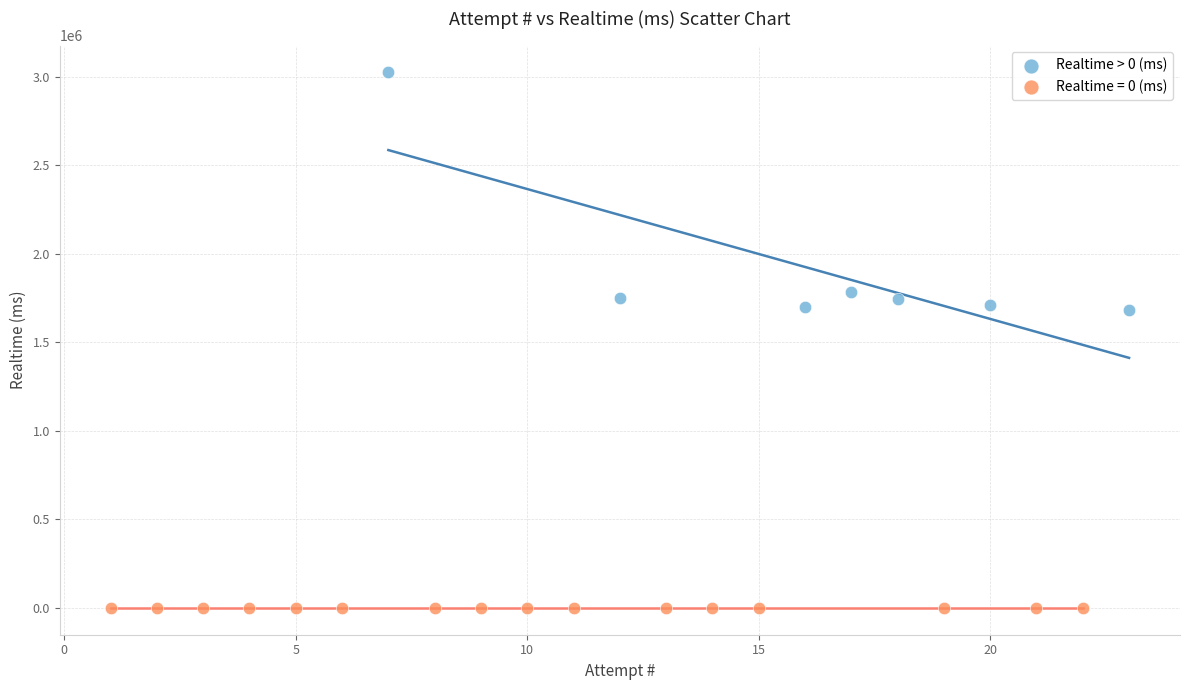

Which series contains the highest Y value?

Realtime > 0 (ms)